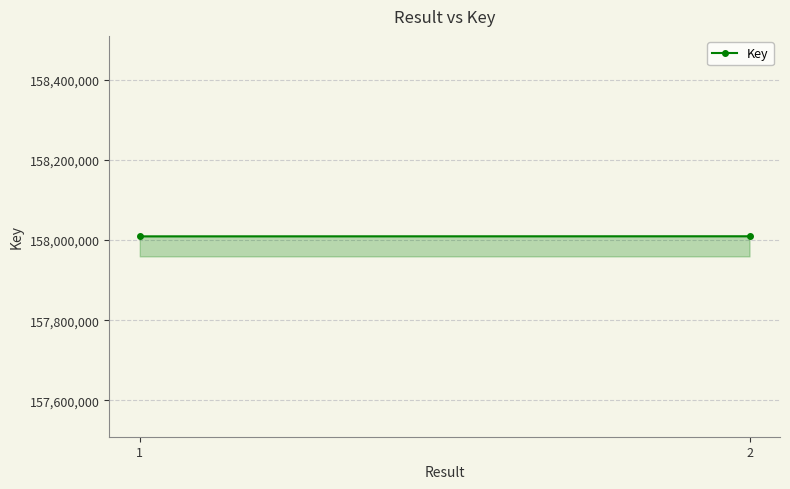

How many values are below 158009467?

1